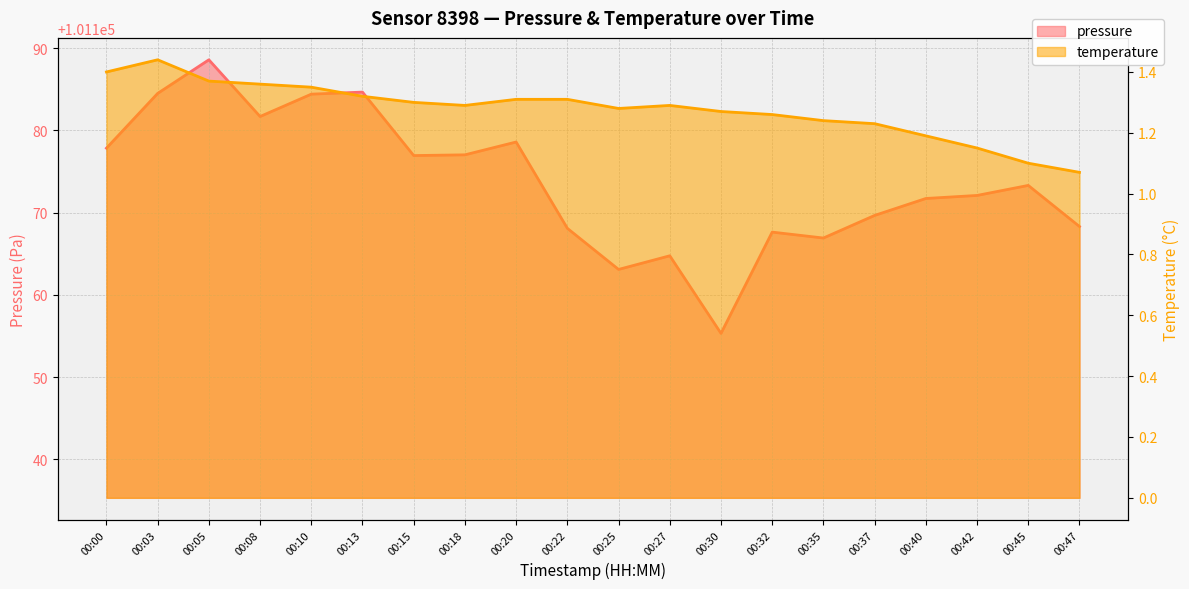

Which series has the widest spread of values?

pressure